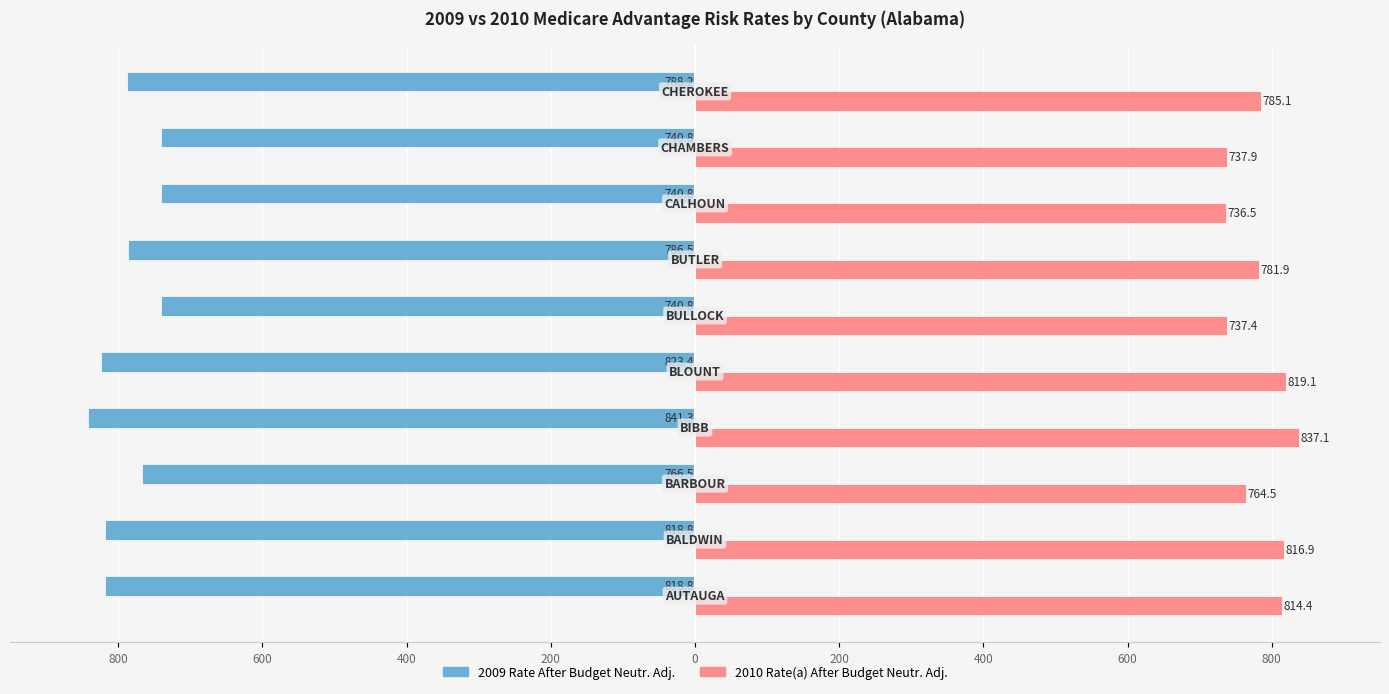

What is the lowest value of the 2009 Rate After Budget Neutr. Adj. series?

-841.3